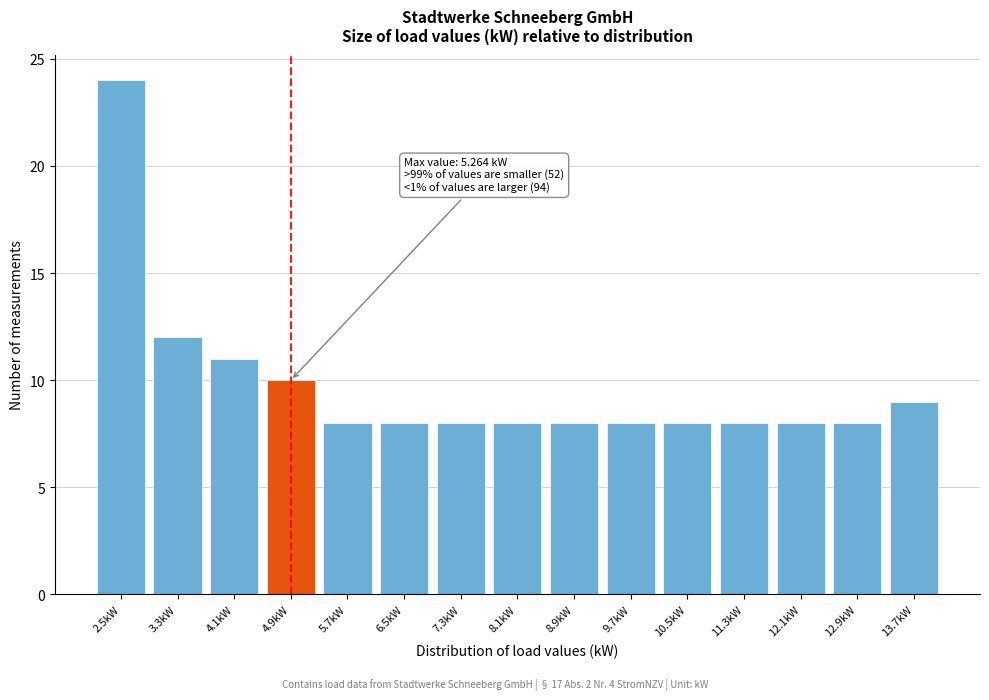

Reading right to left, list all the values displayed in this chart.

13.7kW=9	12.9kW=8	12.1kW=8	11.3kW=8	10.5kW=8	9.7kW=8	8.9kW=8	8.1kW=8	7.3kW=8	6.5kW=8	5.7kW=8	4.9kW=10	4.1kW=11	3.3kW=12	2.5kW=24